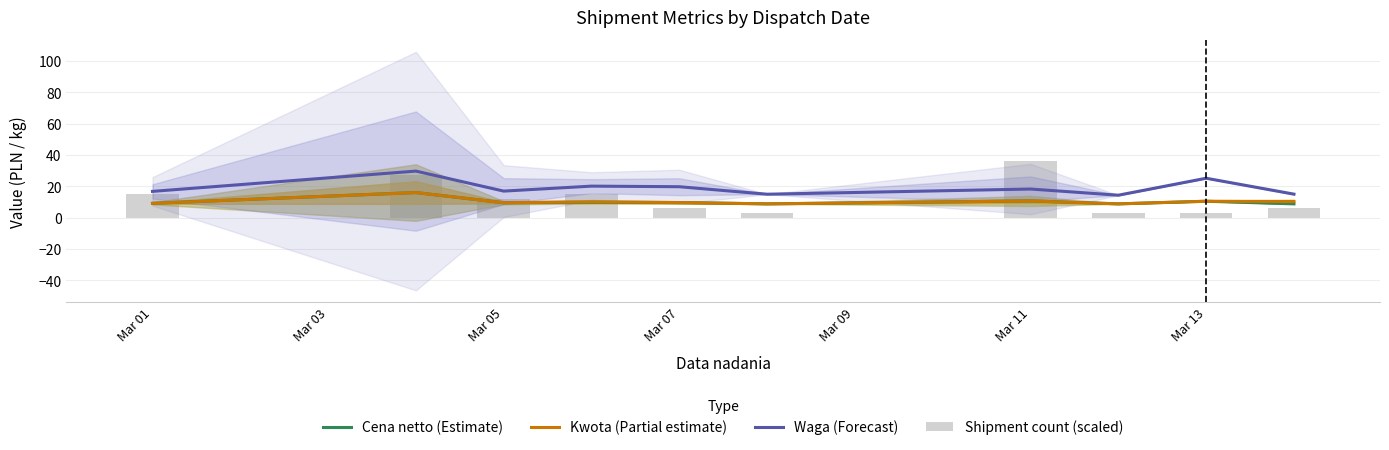

What is the sum of all Waga (Forecast) values?

191.7